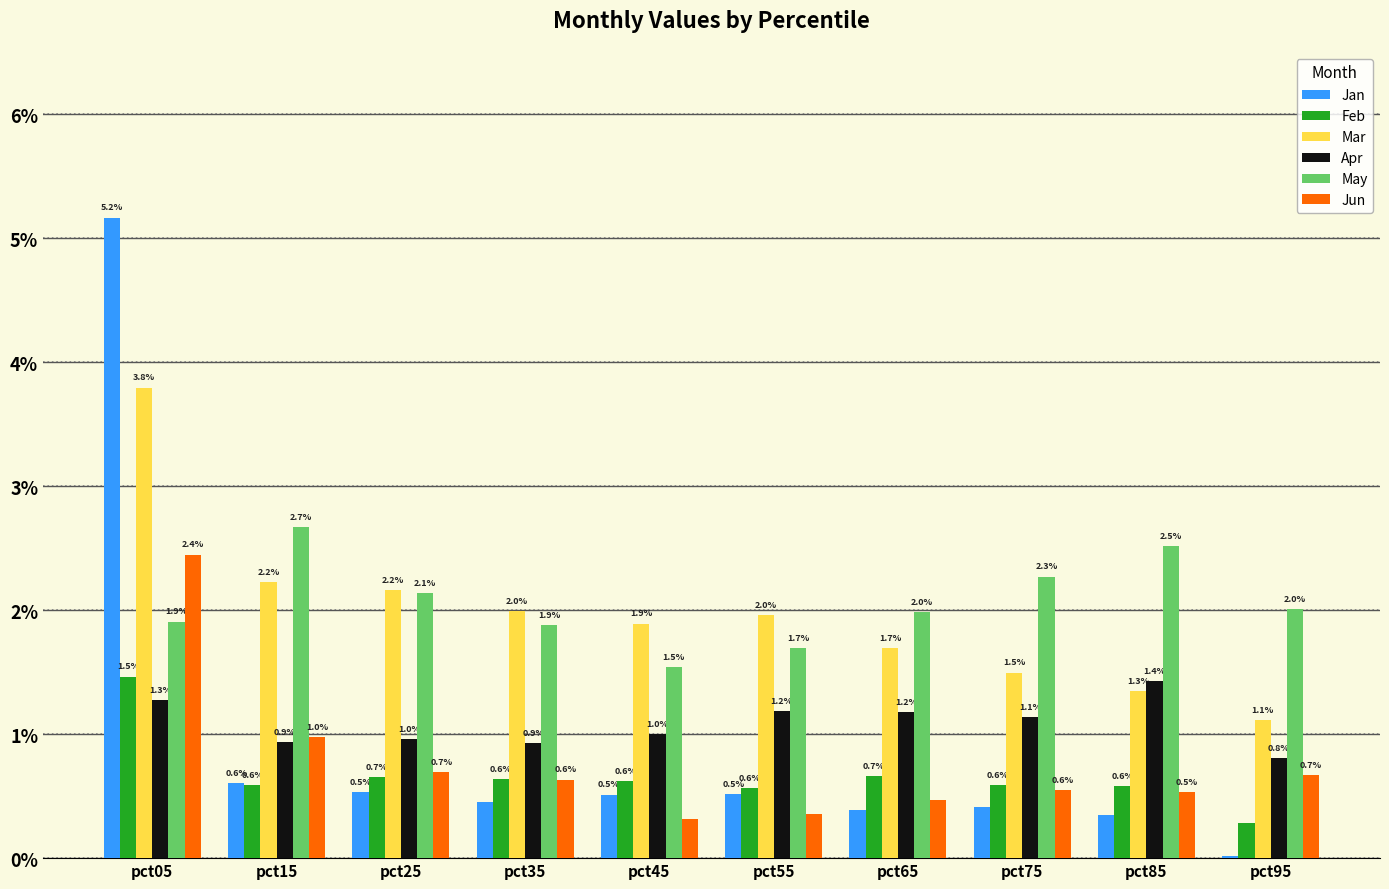

The Feb series shows 0.7 at pct65. True or false?

True